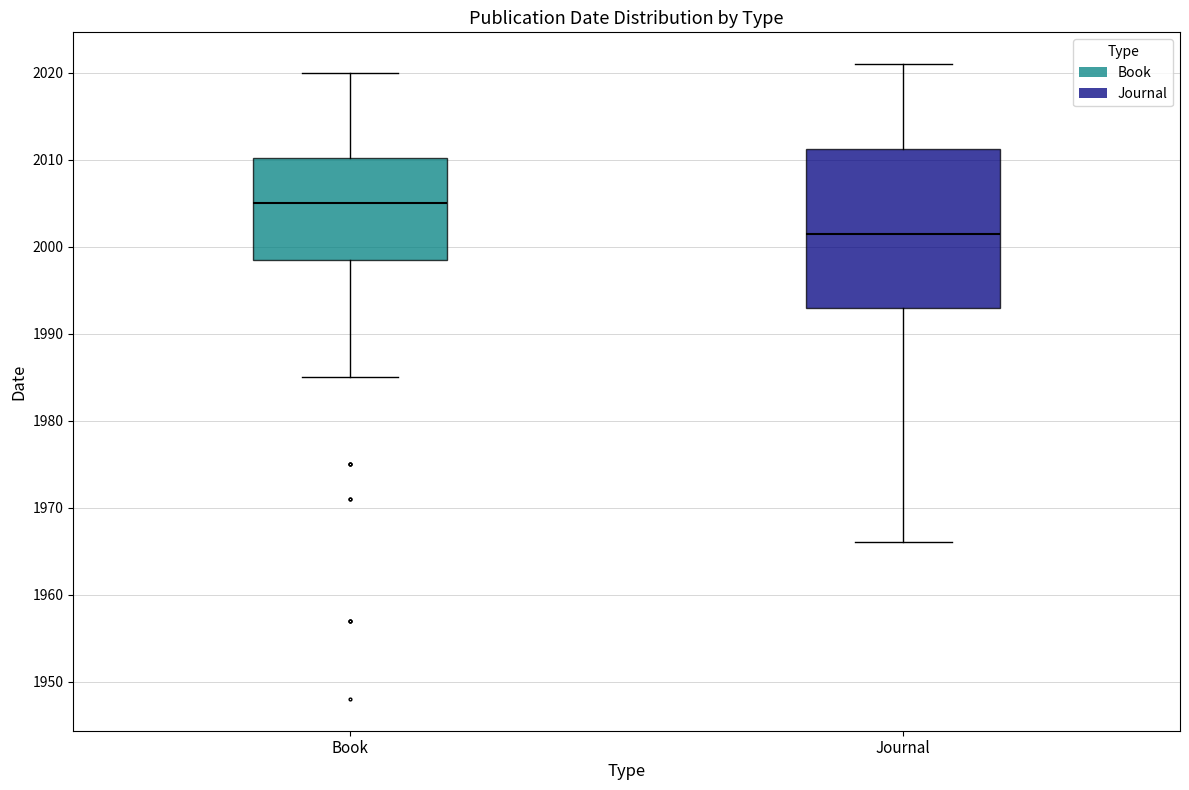

Which box's median line is the highest?

Book